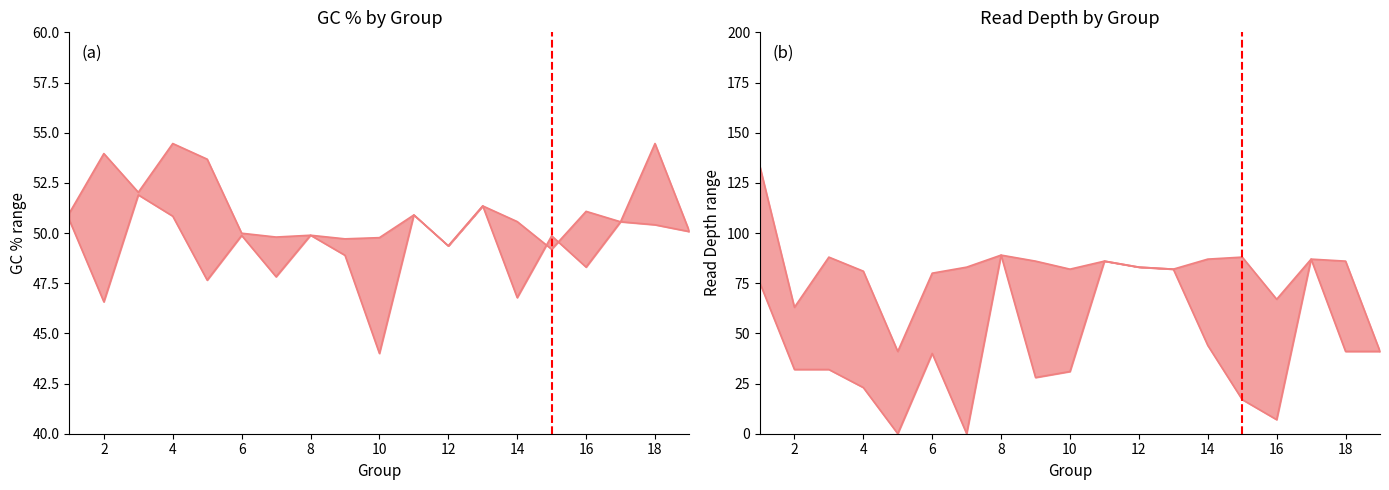

Is it true that GC_upper equals 84.8 at 7?

False